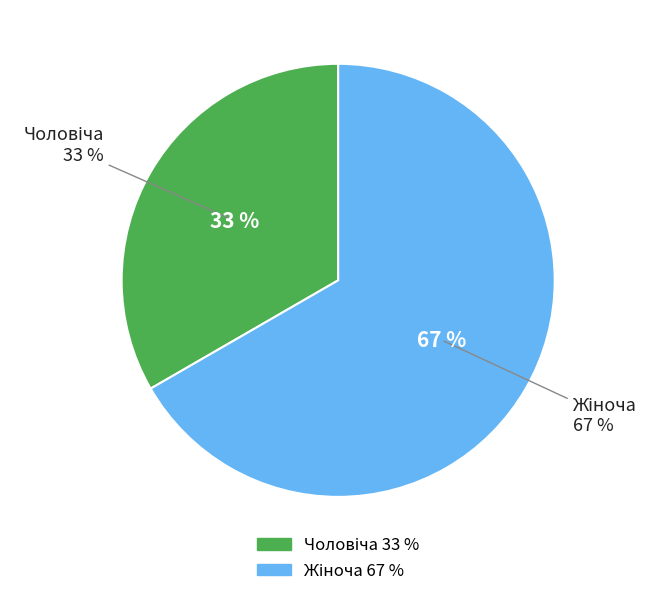

Which slice represents more than half of the pie?

Жіноча